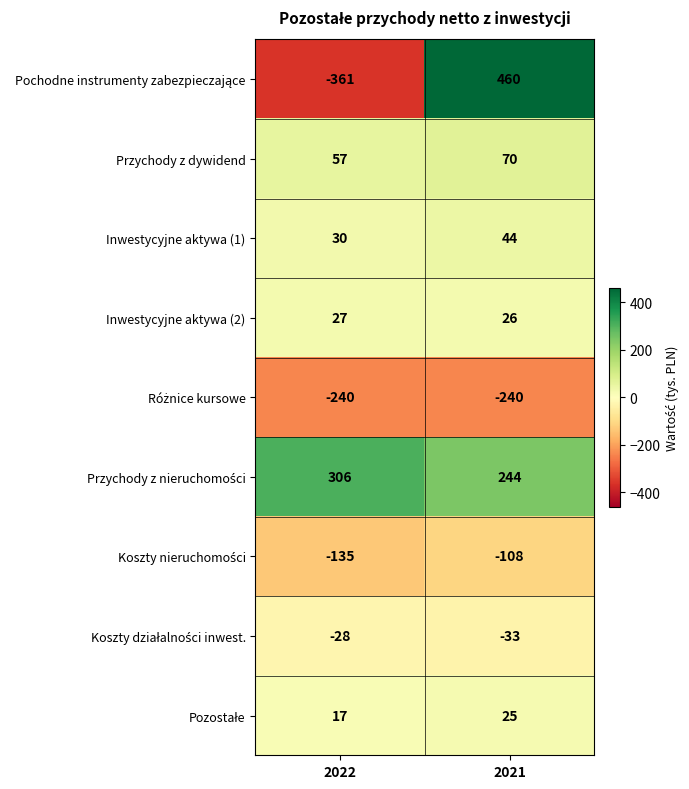

What is the difference between the highest and lowest values at 2021?

700